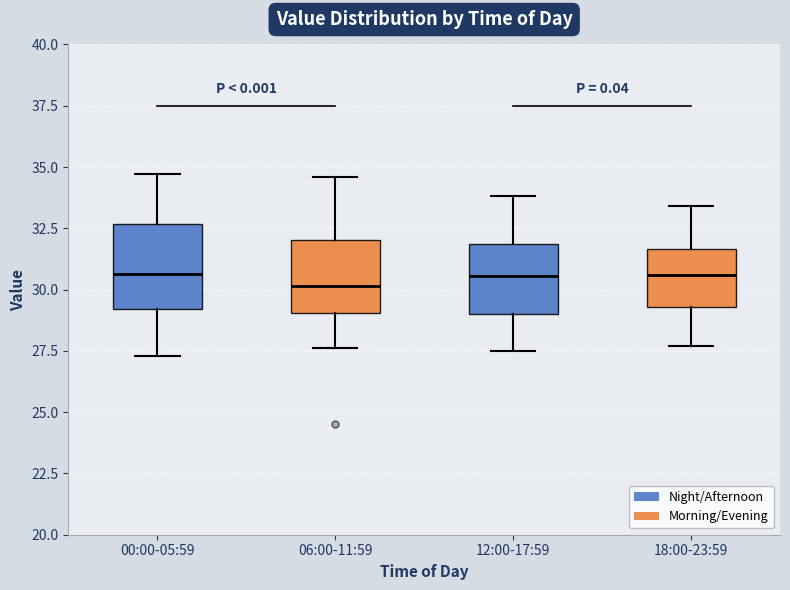

Reading left to right, transcribe this box plot: for each box, give where its median line is, the range the box spans, and where its two whiskers end, as read against the y-axis. The values are not printed on the chart, so give them approximately, as read against the axis.

00:00-05:59: median 30.5, box 29.0 to 32.5, whiskers 27.5 to 34.5
06:00-11:59: median 30.0, box 29.0 to 32.0, whiskers 27.5 to 34.5
12:00-17:59: median 30.5, box 29.0 to 32.0, whiskers 27.5 to 34.0
18:00-23:59: median 30.5, box 29.5 to 31.5, whiskers 27.5 to 33.5